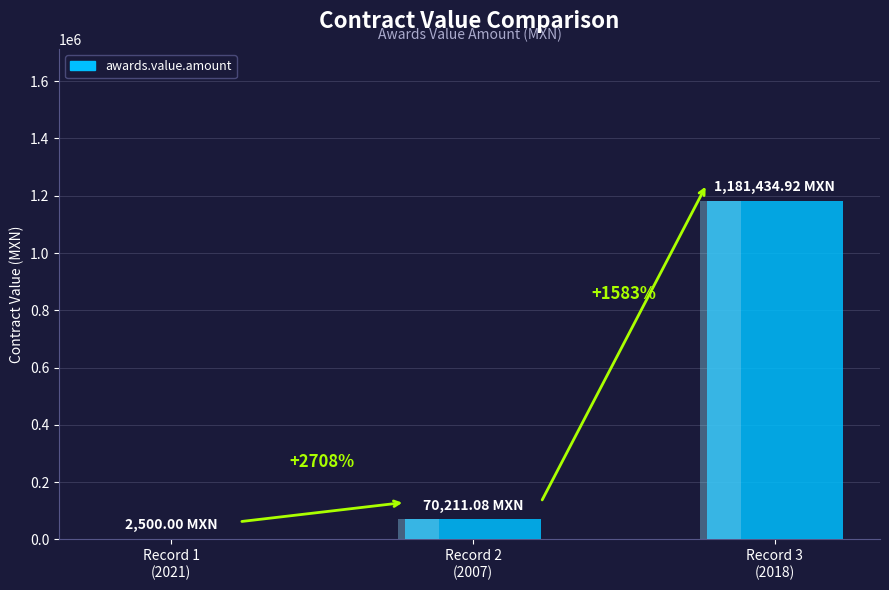

What is the ratio of the value at Record 3
(2018) to the value at Record 2
(2007)?

16.8